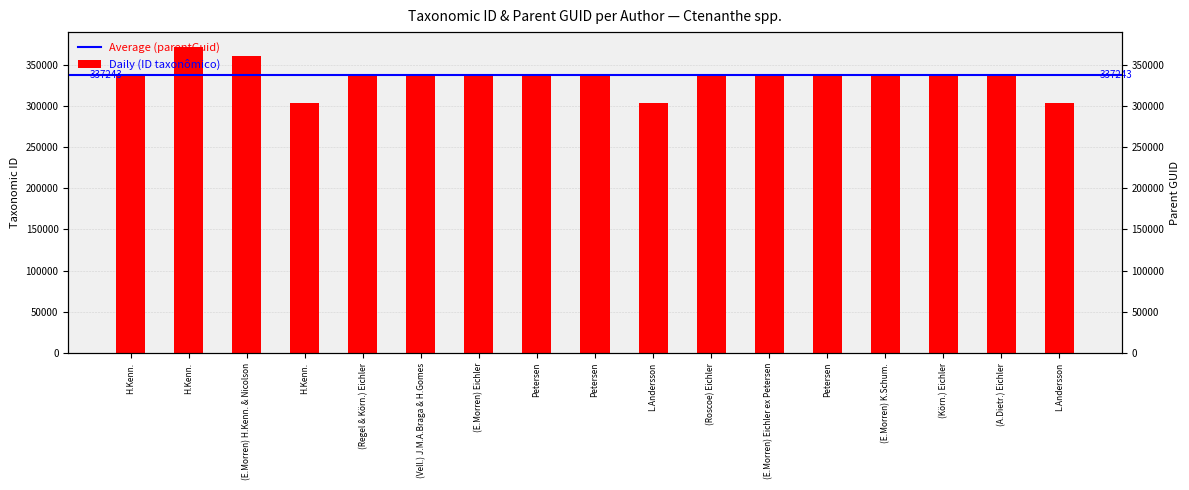

What is the change in value from (Roscoe) Eichler to L.Andersson?

-33802